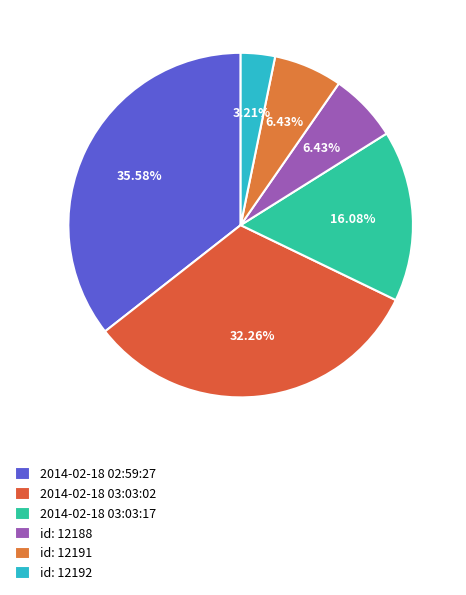

Does 2014-02-18 03:03:17 represent more than half of the total?

No